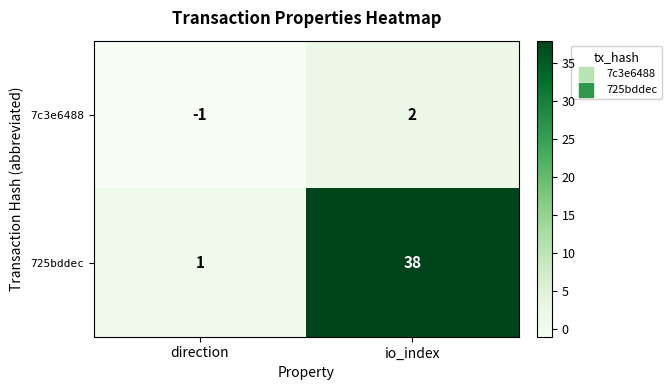

Reading right to left, what are all the values shown in this chart?

7c3e6488: io_index=2	direction=-1
725bddec: io_index=38	direction=1